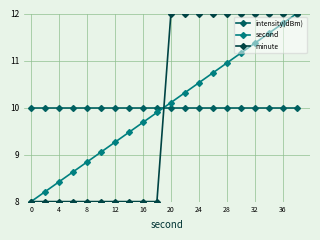

How many lines are shown in the chart?

3